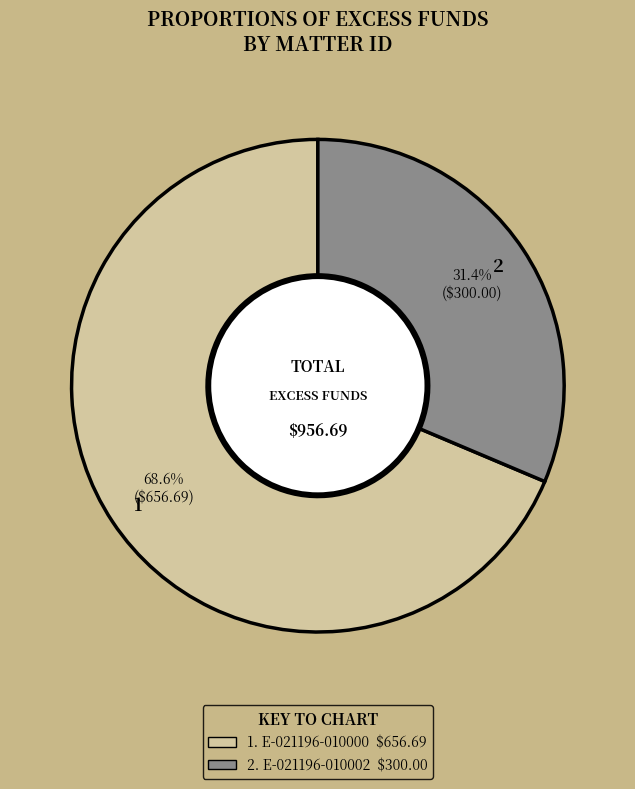

Is there a majority slice in this chart?

Yes